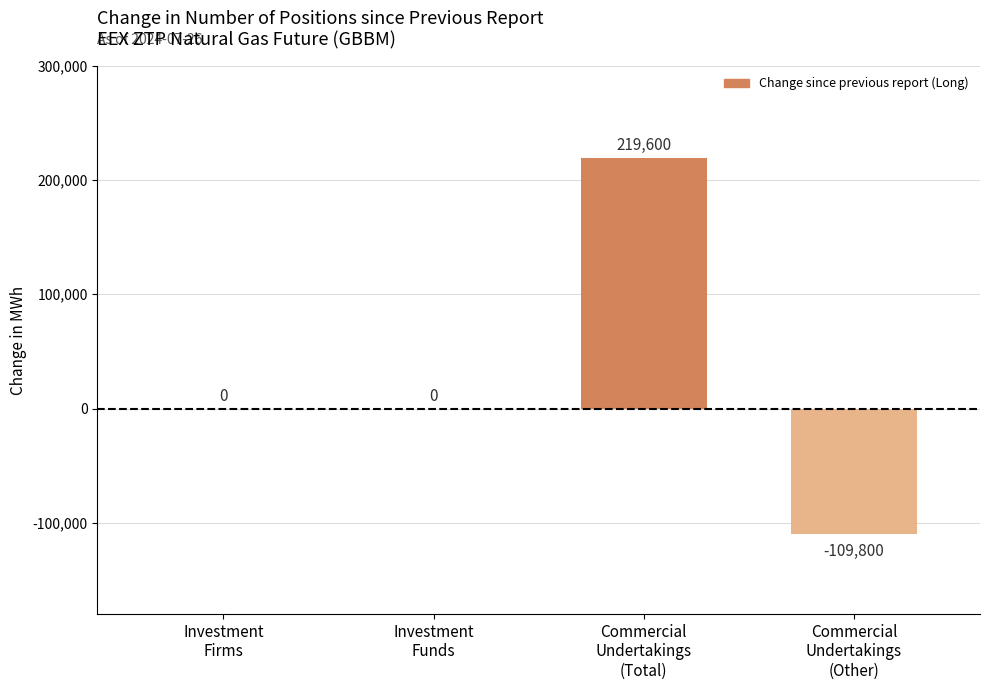

What is the approximate value at Commercial
Undertakings
(Total)?

219600